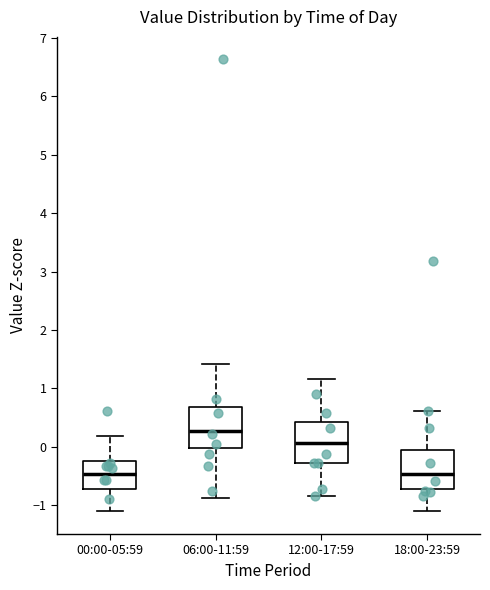

Reading left to right, read every box against the y-axis: the position of its median line, the range the box covers, and the ends of its whiskers. The values are not printed on the chart, so give them approximately, as read against the axis.

00:00-05:59: median -0.5, box -0.7 to -0.3, whiskers -1.1 to 0.2
06:00-11:59: median 0.3, box 0.0 to 0.7, whiskers -0.9 to 1.4
12:00-17:59: median 0.1, box -0.3 to 0.4, whiskers -0.9 to 1.2
18:00-23:59: median -0.5, box -0.7 to 0.0, whiskers -1.1 to 0.6